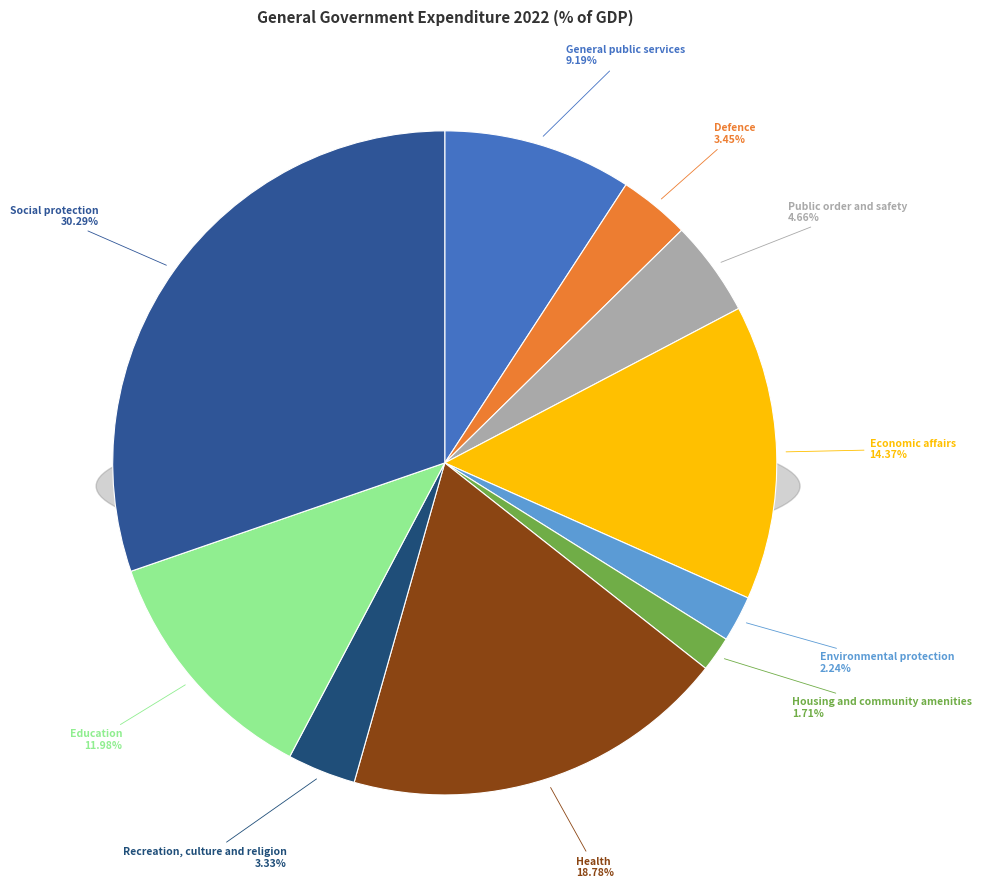

What percentage is the Education slice, to the nearest percent?

12%